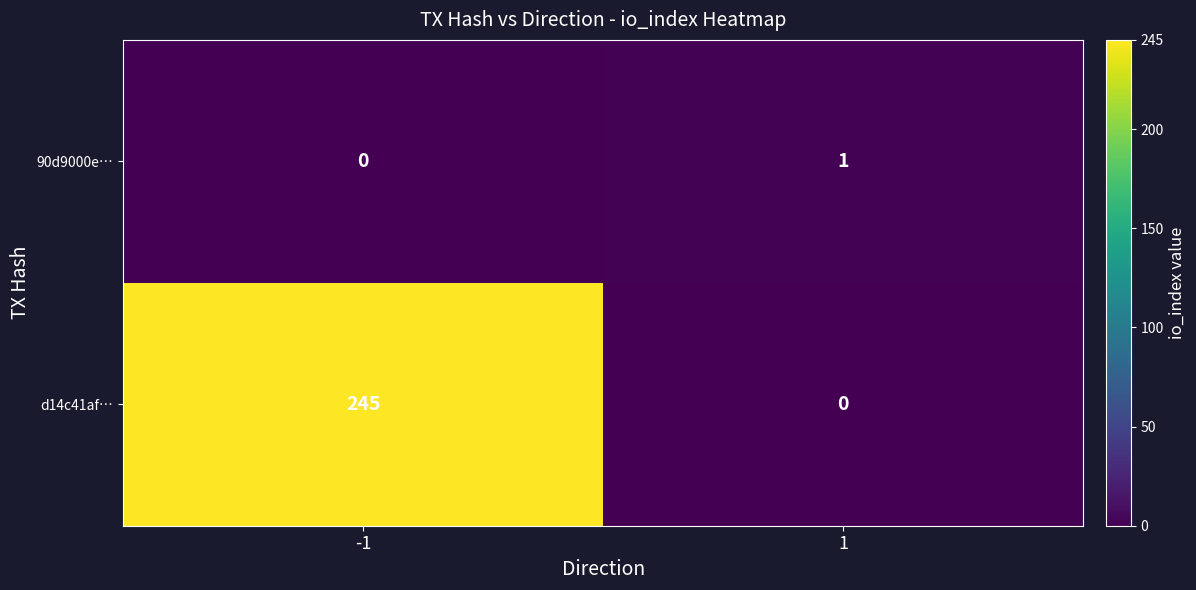

At which category is the sum across all series the highest?

-1